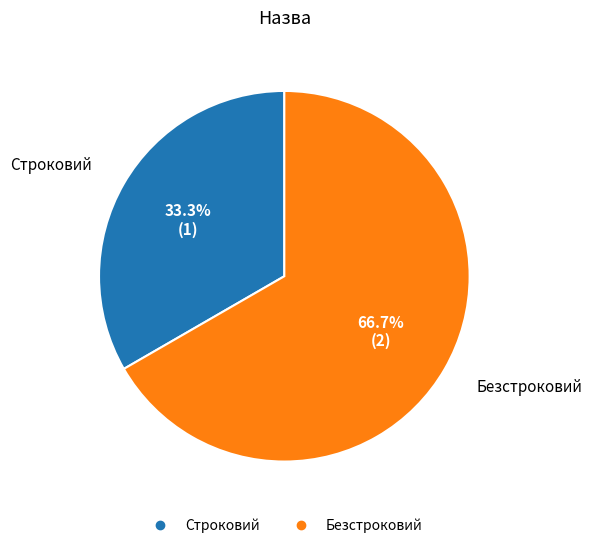

Count the number of slices in the pie.

2